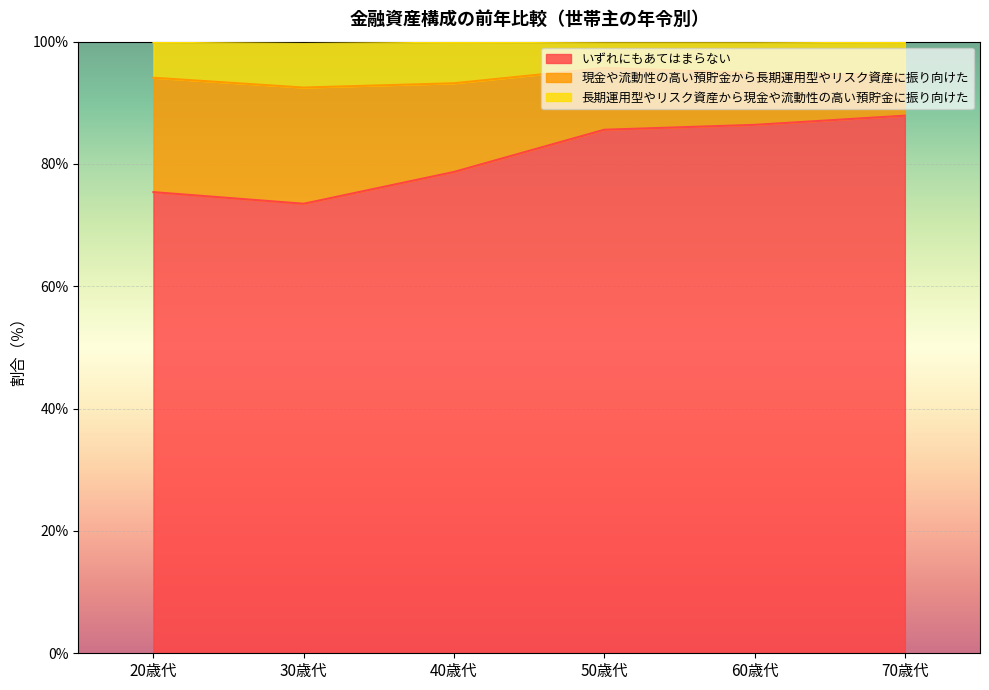

What is the difference between the maximum and minimum values in the いずれにもあてはまらない series?

14.4